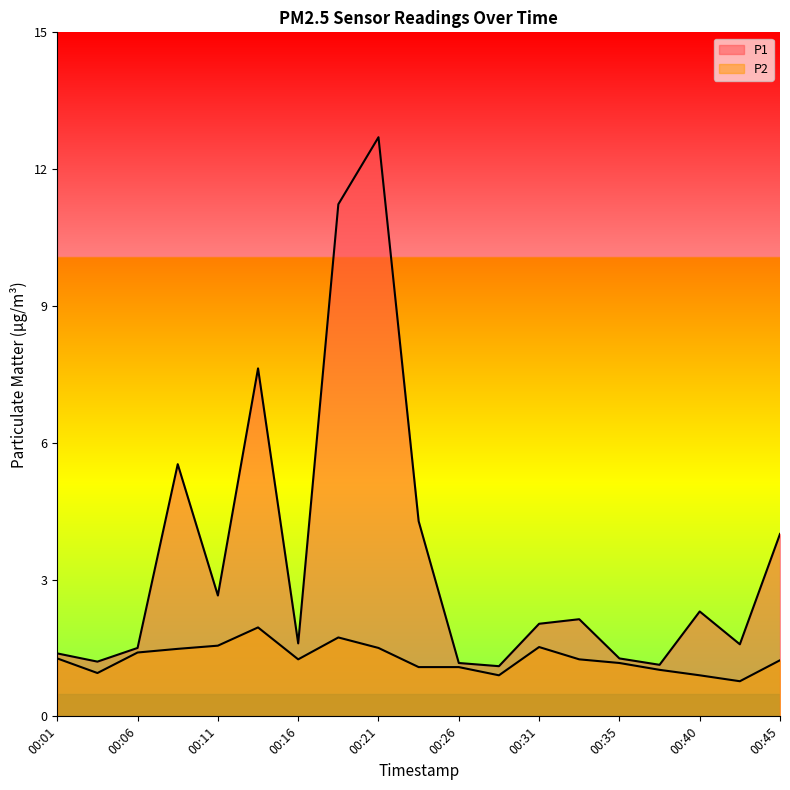

Reading left to right, extract all data points from this chart.

P1: 00:01=1.4	00:04=1.2	00:06=1.5	00:09=5.5	00:11=2.6	00:13=7.6	00:16=1.6	00:18=11.2	00:21=12.7	00:23=4.3	00:26=1.2	00:28=1.1	00:31=2.0	00:33=2.1	00:35=1.3	00:38=1.1	00:40=2.3	00:43=1.6	00:45=4.0
P2: 00:01=1.3	00:04=0.9	00:06=1.4	00:09=1.5	00:11=1.6	00:13=1.9	00:16=1.2	00:18=1.7	00:21=1.5	00:23=1.1	00:26=1.1	00:28=0.9	00:31=1.5	00:33=1.2	00:35=1.2	00:38=1.0	00:40=0.9	00:43=0.8	00:45=1.2